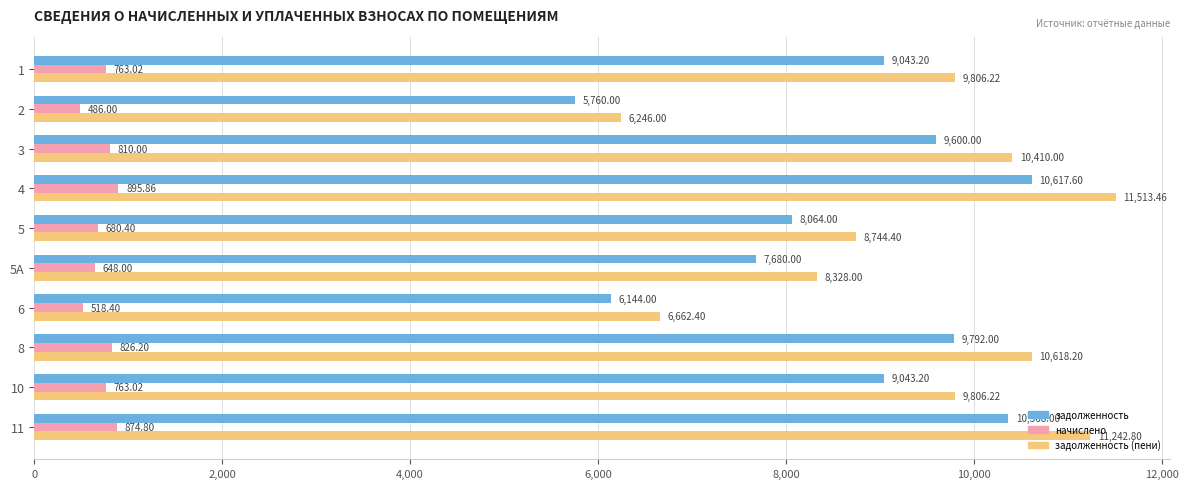

What is the spread (max minus min) of values at 2?

5760.0